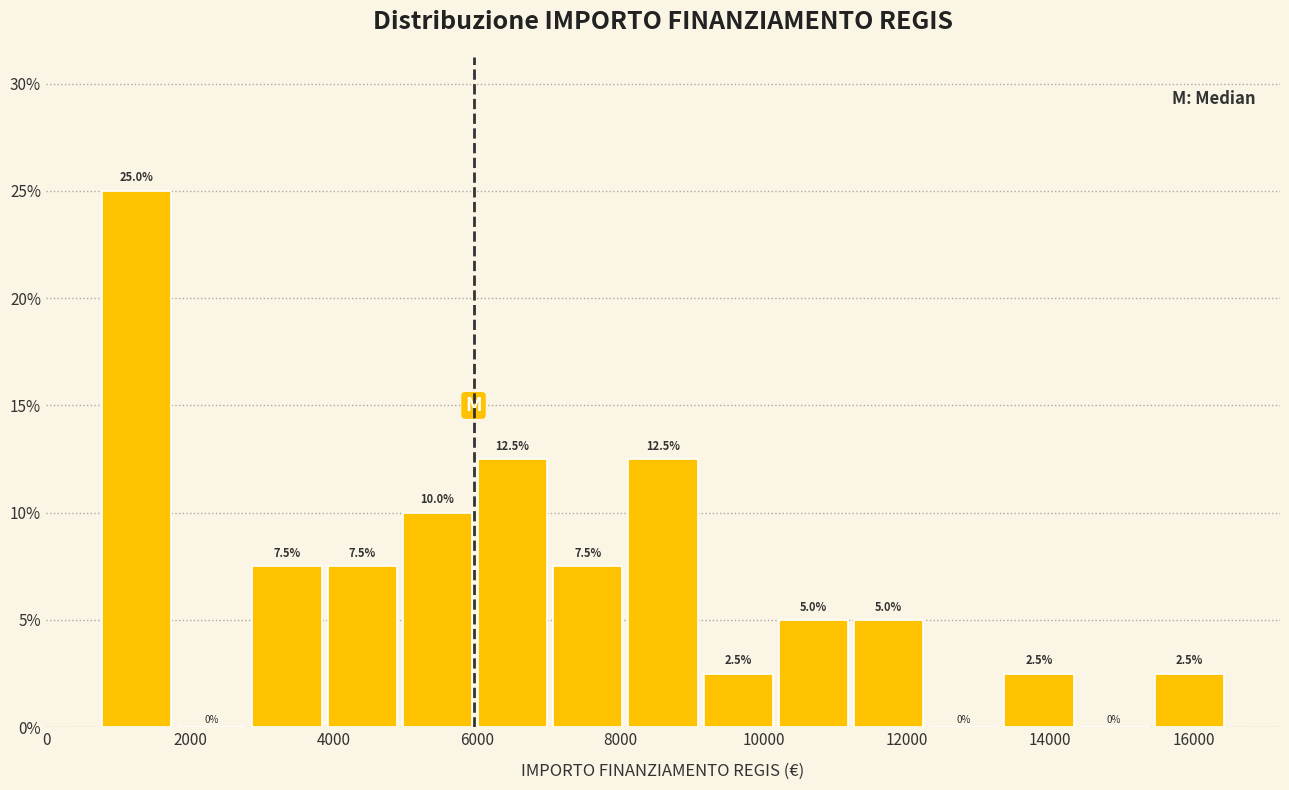

How tall is the bar that spans 11200 to 12200 on the x-axis? The bar edges are not printed on the chart, so give them approximately, as read against the axis.

5.0